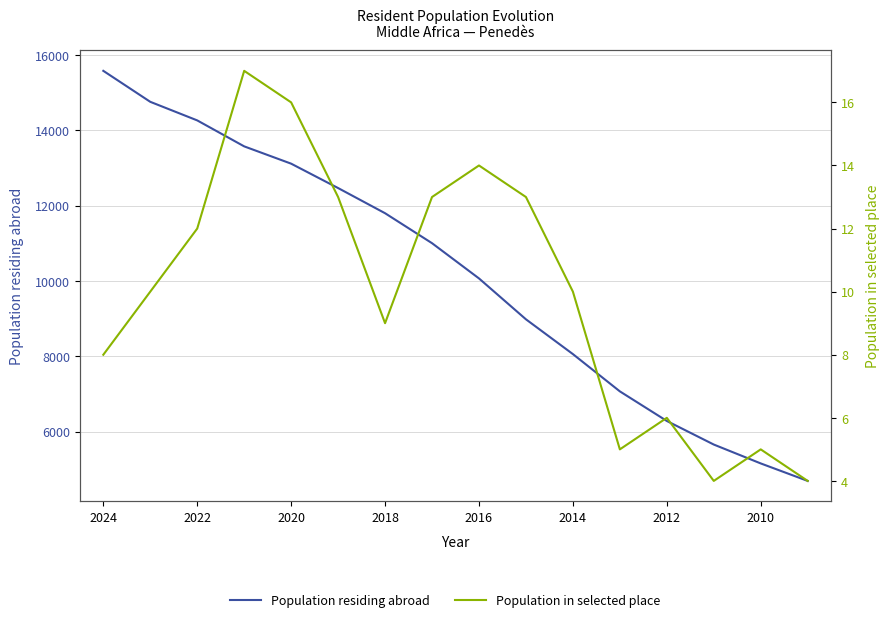

True or false: Population residing abroad has more than 1 interior local peaks.

False